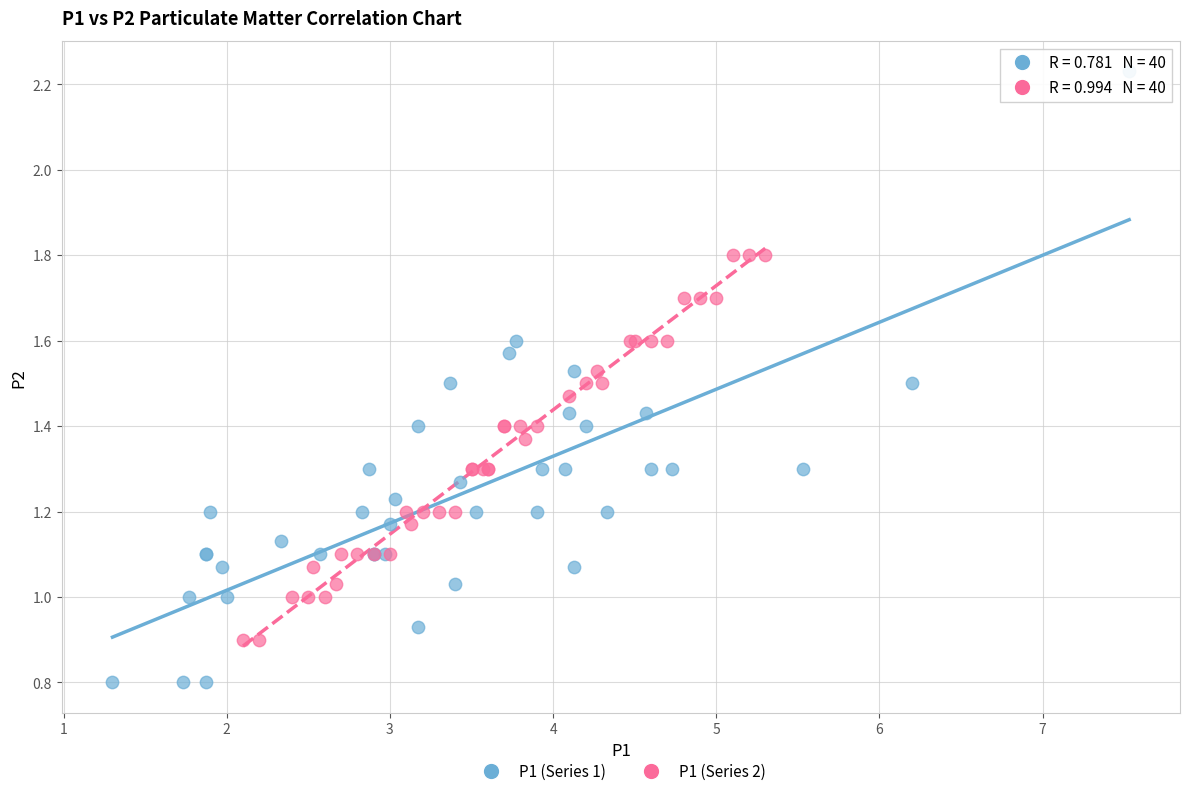

Which series has the widest spread of Y values?

P1 (Series 1)